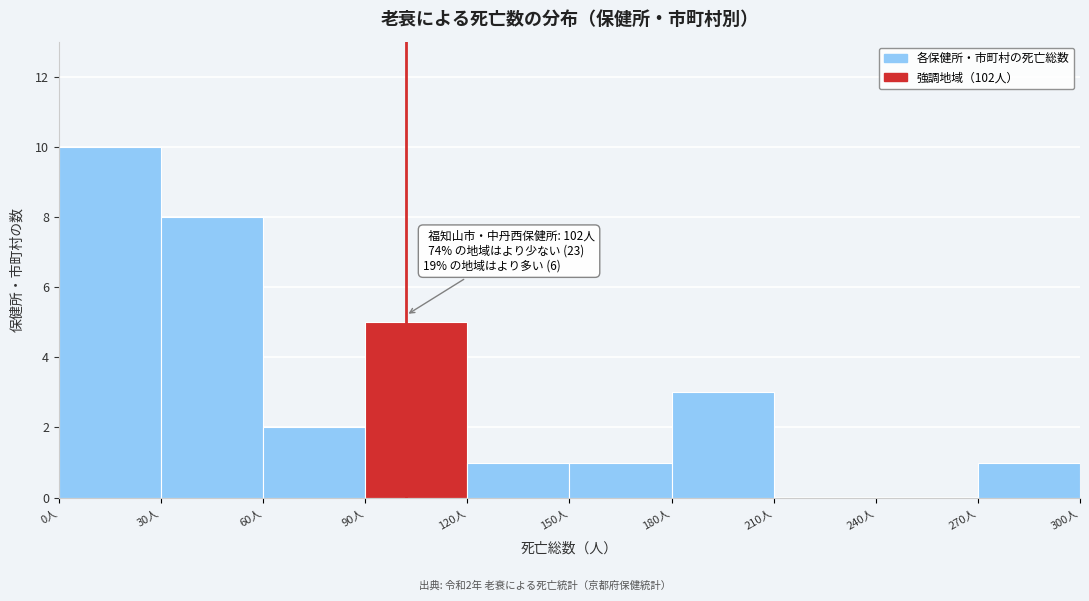

Which range on the x-axis has the tallest bar?

0 to 30